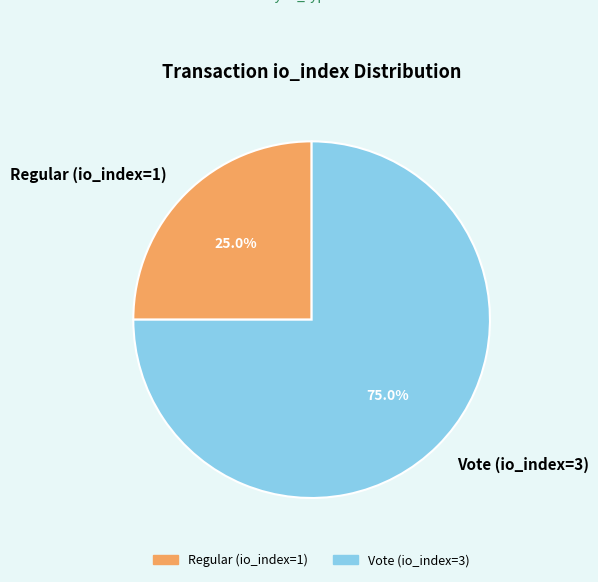

What percentage is NOT represented by Vote (io_index=3)?

25.0%